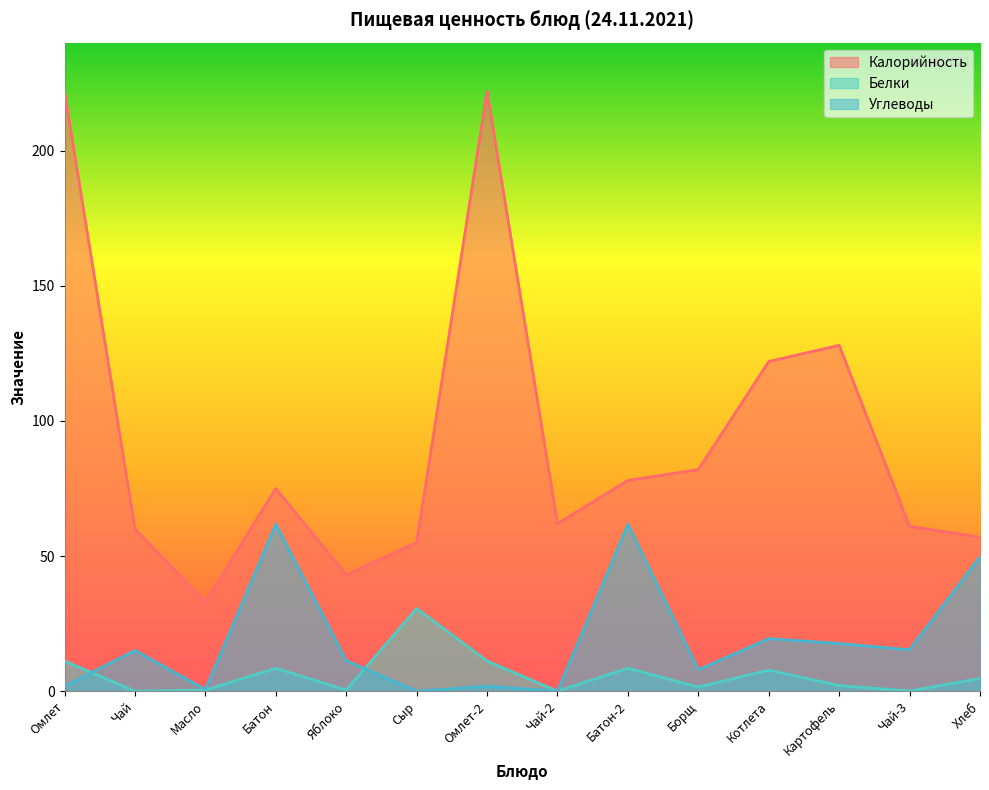

Is the value of Углеводы at Масло greater than the value of Калорийность at Масло?

No